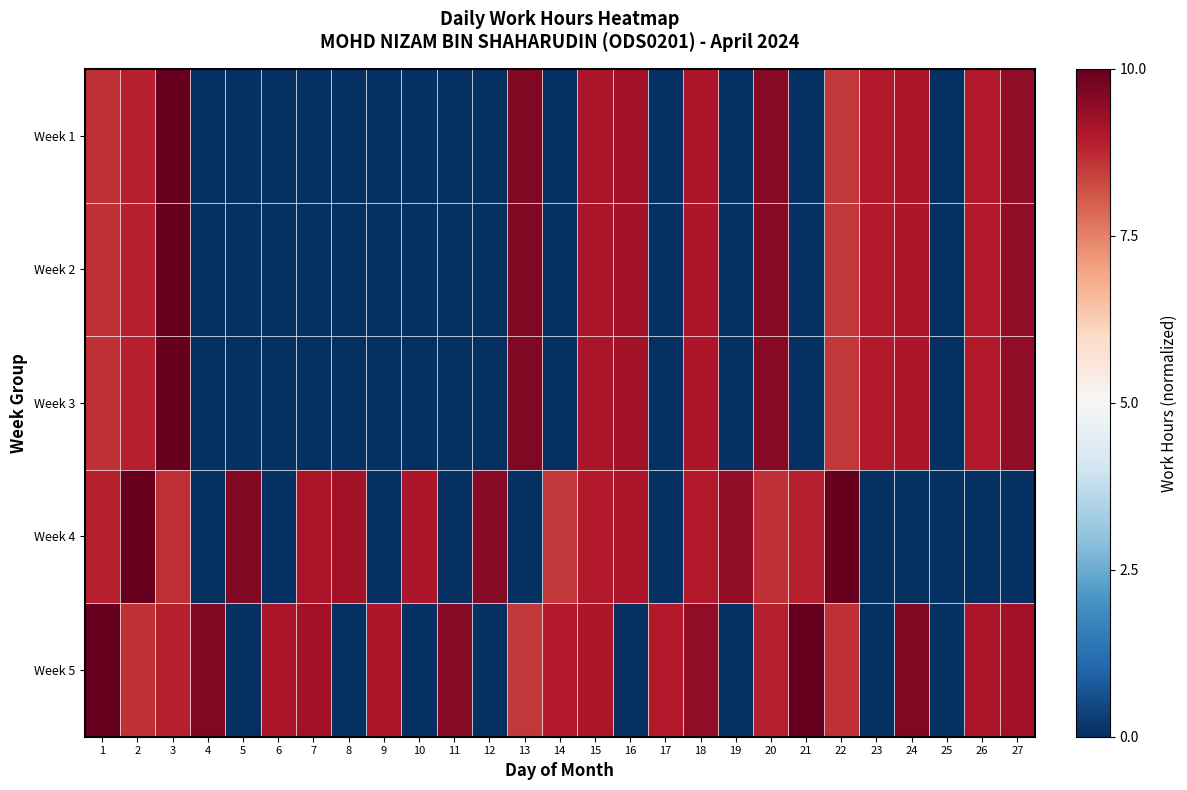

Reading left to right, what are all the values shown in this chart?

Week 1: 1=0.7	2=0.8	3=1.0	4=-1.0	5=-1.0	6=-1.0	7=-1.0	8=-1.0	9=-1.0	10=-1.0	11=-1.0	12=-1.0	13=0.9	14=-1.0	15=0.8	16=0.8	17=-1.0	18=0.8	19=-1.0	20=0.9	21=-1.0	22=0.7	23=0.8	24=0.8	25=-1.0	26=0.8	27=0.9
Week 2: 1=0.7	2=0.8	3=1.0	4=-1.0	5=-1.0	6=-1.0	7=-1.0	8=-1.0	9=-1.0	10=-1.0	11=-1.0	12=-1.0	13=0.9	14=-1.0	15=0.8	16=0.8	17=-1.0	18=0.8	19=-1.0	20=0.9	21=-1.0	22=0.7	23=0.8	24=0.8	25=-1.0	26=0.8	27=0.9
Week 3: 1=0.7	2=0.8	3=1.0	4=-1.0	5=-1.0	6=-1.0	7=-1.0	8=-1.0	9=-1.0	10=-1.0	11=-1.0	12=-1.0	13=0.9	14=-1.0	15=0.8	16=0.8	17=-1.0	18=0.8	19=-1.0	20=0.9	21=-1.0	22=0.7	23=0.8	24=0.8	25=-1.0	26=0.8	27=0.9
Week 4: 1=0.8	2=1.0	3=0.7	4=-1.0	5=0.9	6=-1.0	7=0.8	8=0.8	9=-1.0	10=0.8	11=-1.0	12=0.9	13=-1.0	14=0.7	15=0.8	16=0.8	17=-1.0	18=0.8	19=0.9	20=0.7	21=0.8	22=1.0	23=-1.0	24=-1.0	25=-1.0	26=-1.0	27=-1.0
Week 5: 1=1.0	2=0.7	3=0.8	4=0.9	5=-1.0	6=0.8	7=0.8	8=-1.0	9=0.8	10=-1.0	11=0.9	12=-1.0	13=0.7	14=0.8	15=0.8	16=-1.0	17=0.8	18=0.9	19=-1.0	20=0.8	21=1.0	22=0.7	23=-1.0	24=0.9	25=-1.0	26=0.8	27=0.8